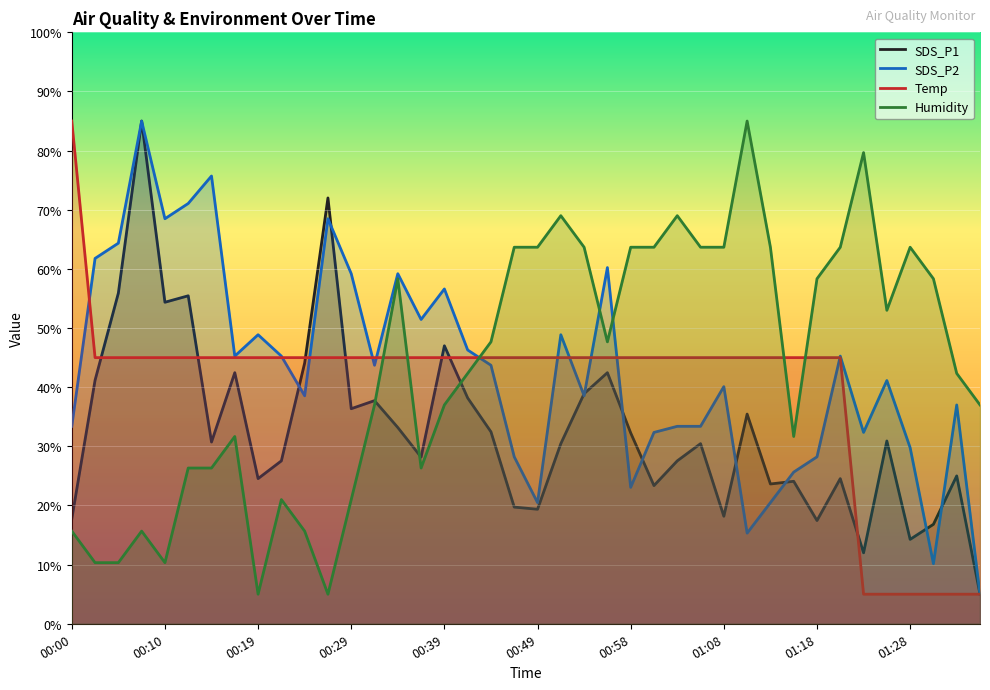

True or false: SDS_P1 has a value of 64.3 at 00:29.

False